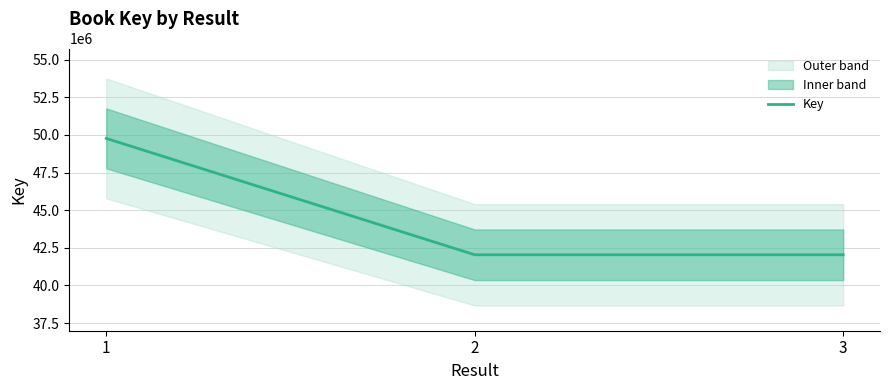

How many lines are shown in the chart?

1